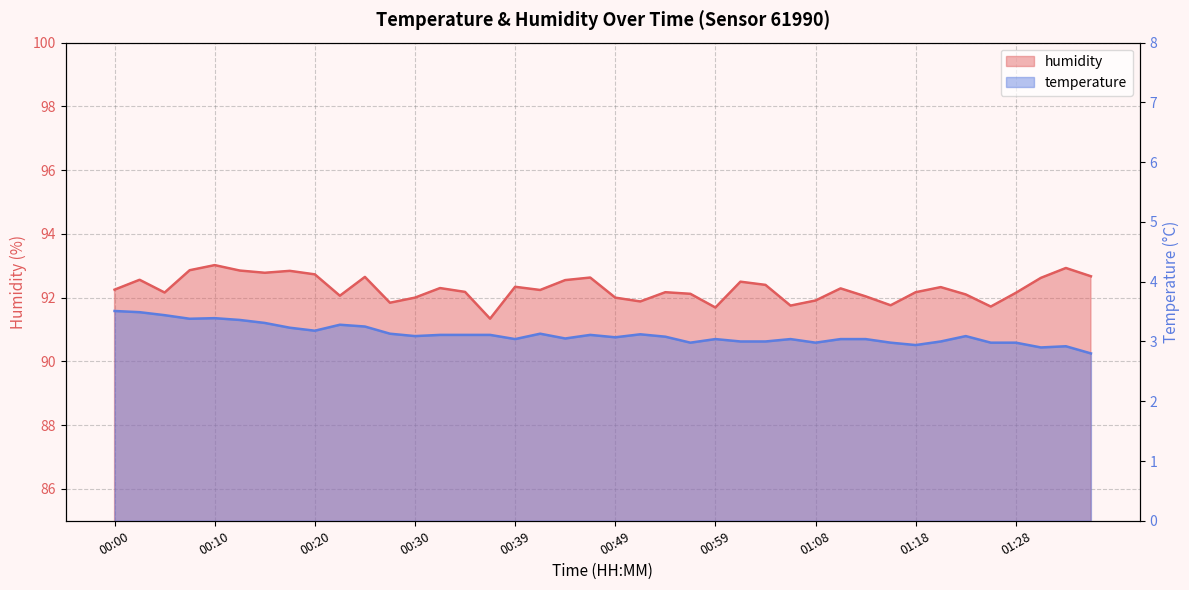

Where does the temperature series first go above 3?

00:00